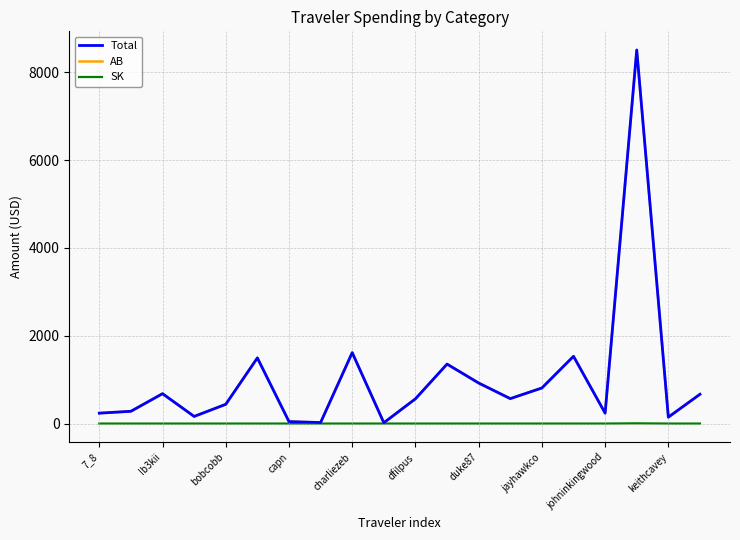

What is the maximum value for AB?

8498.9